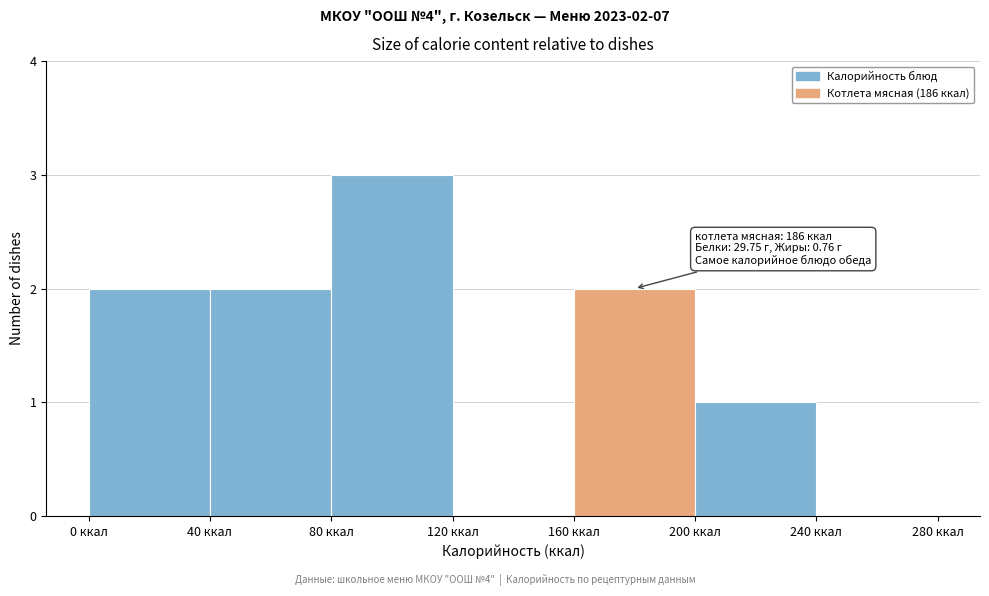

Over which range of the x-axis is the bar tallest?

80 to 120